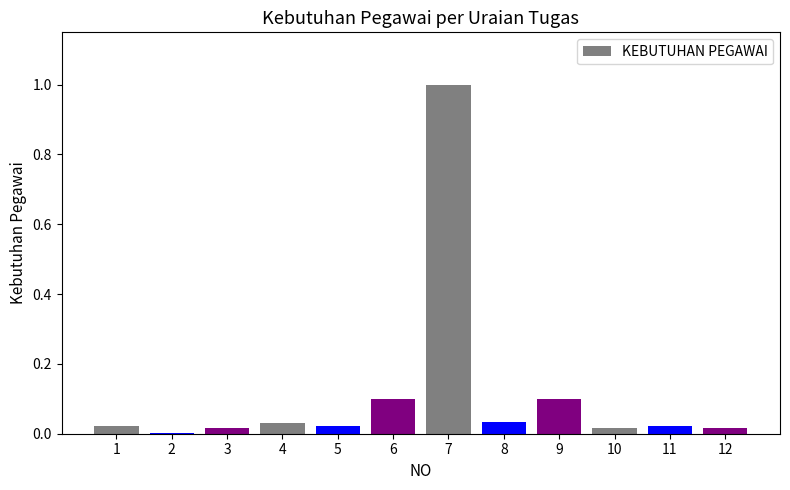

Which label corresponds to the largest value in the chart?

7